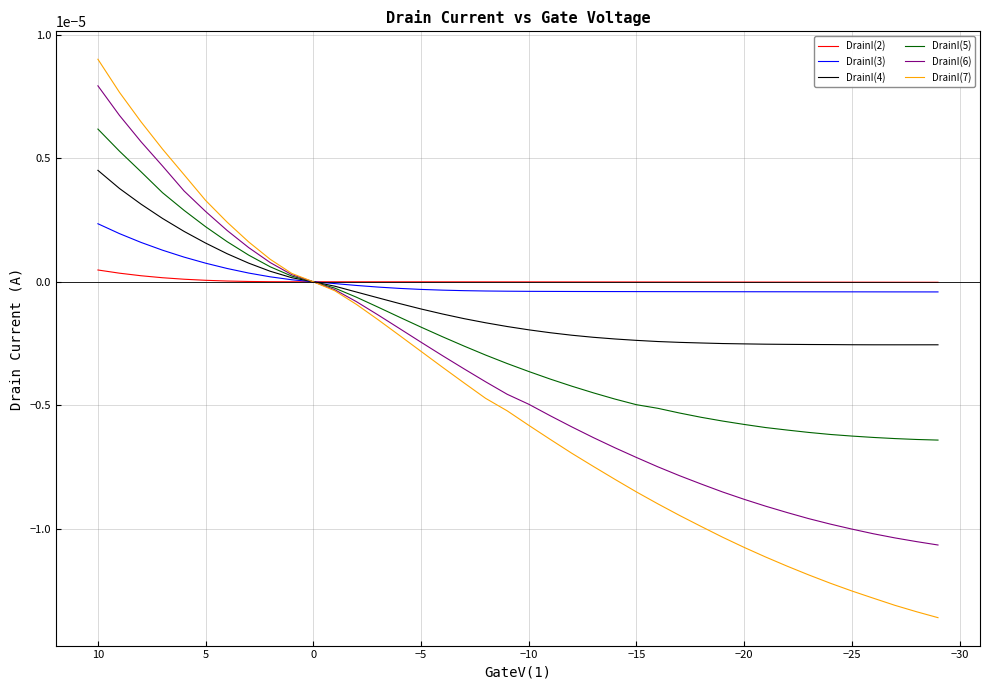

What are all the series names shown in the legend?

DrainI(2), DrainI(3), DrainI(4), DrainI(5), DrainI(6), DrainI(7)